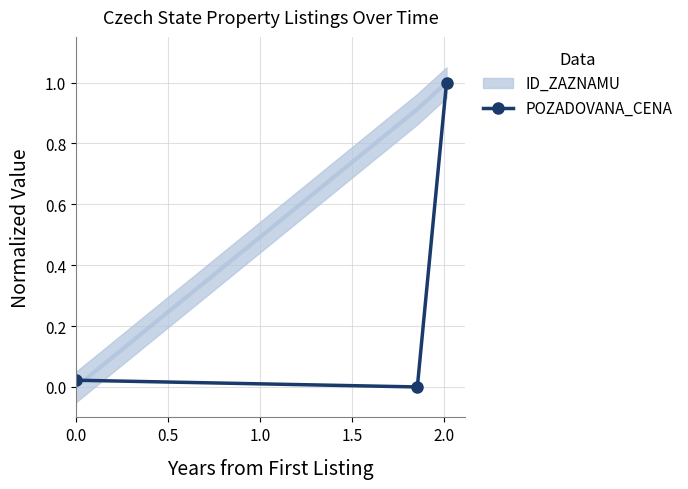

What is the highest value of the POZADOVANA_CENA series?

1.0